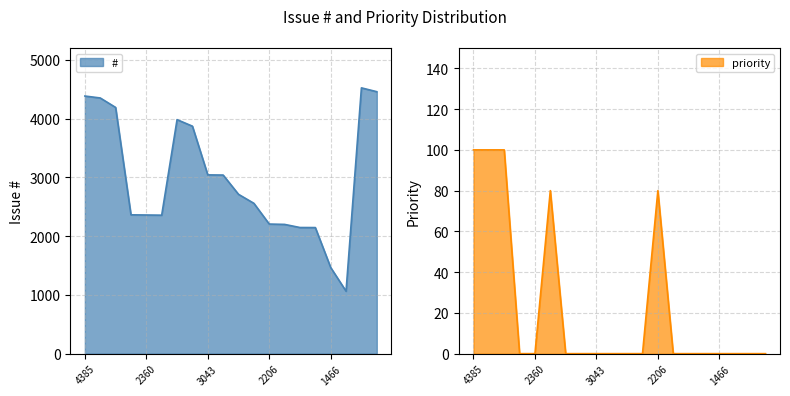

Reading left to right, extract all data points from this chart.

#: 4385=4385	4352=4352	4191=4191	2363=2363	2360=2360	2357=2357	3983=3983	3872=3872	3043=3043	3040=3040	2712=2712	2559=2559	2206=2206	2200=2200	2147=2147	2146=2146	1466=1466	1063=1063	4524=4524	4459=4459
priority: 4385=100	4352=100	4191=100	2363=0	2360=0	2357=80	3983=0	3872=0	3043=0	3040=0	2712=0	2559=0	2206=80	2200=0	2147=0	2146=0	1466=0	1063=0	4524=0	4459=0